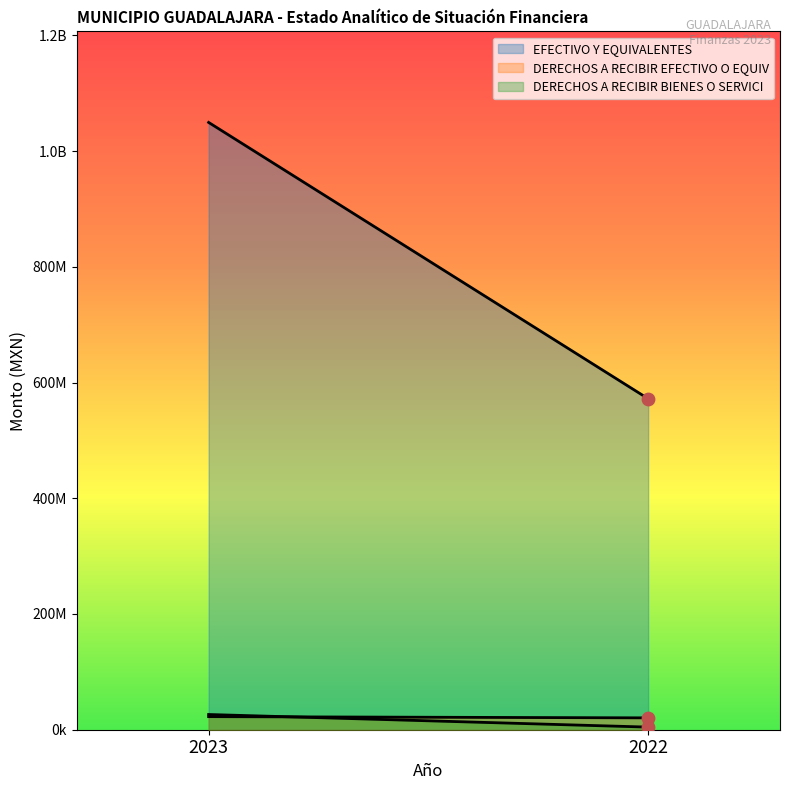

Which series contains the highest Y value?

EFECTIVO Y EQUIVALENTES